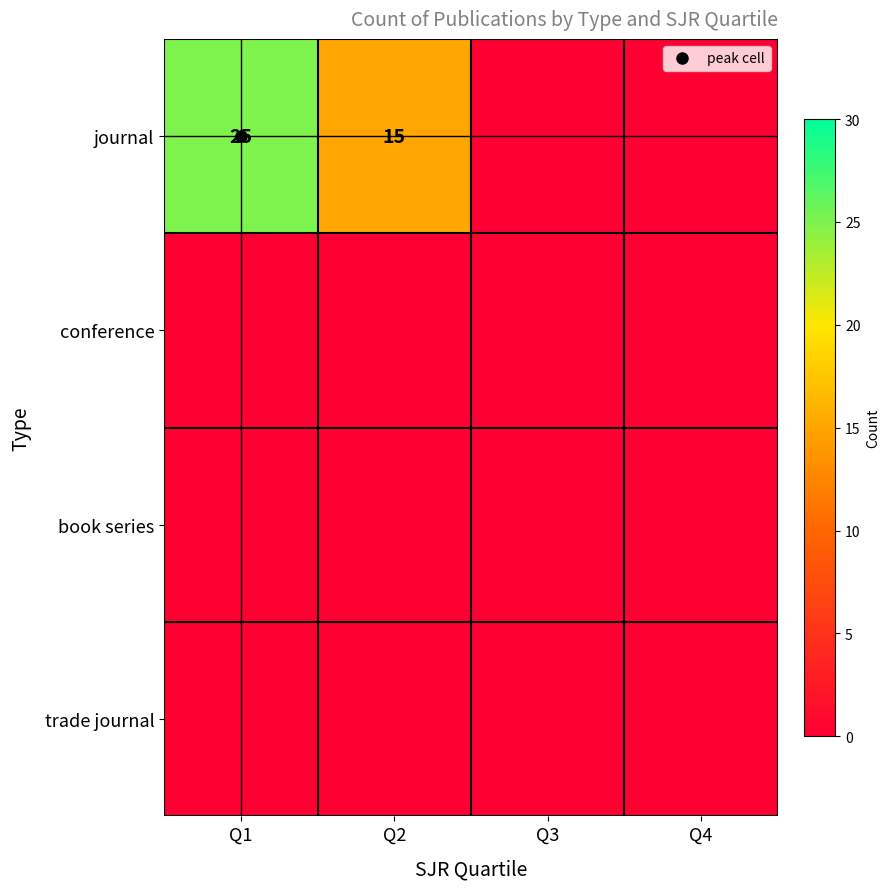

How many journal values are between 0 and 25?

4